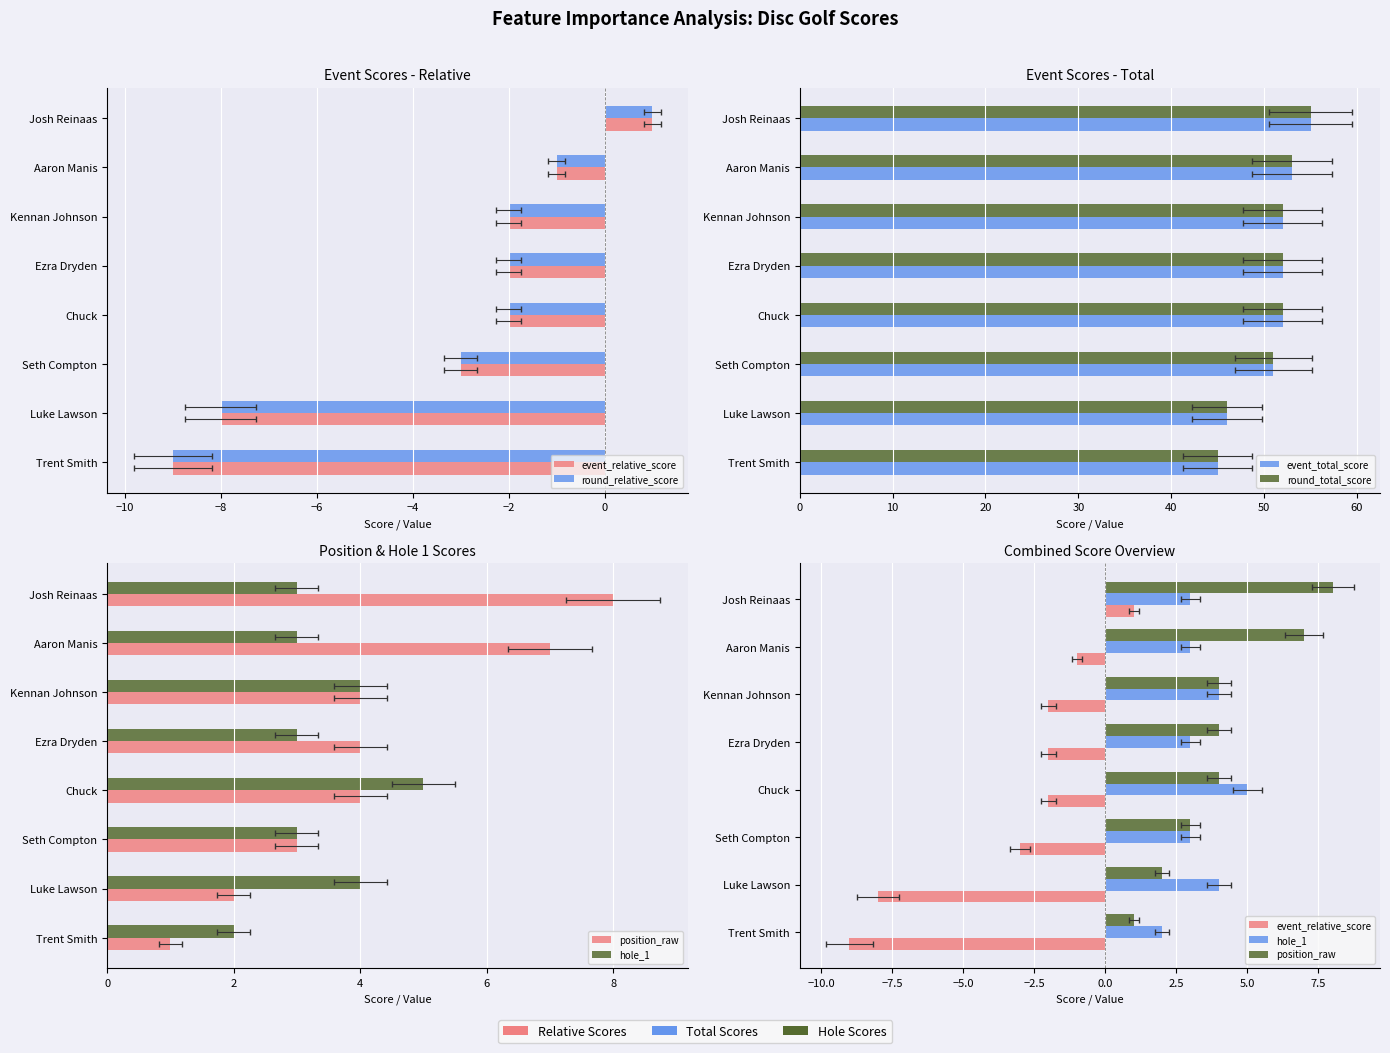

At how many categories does at least one series exceed -1?

8